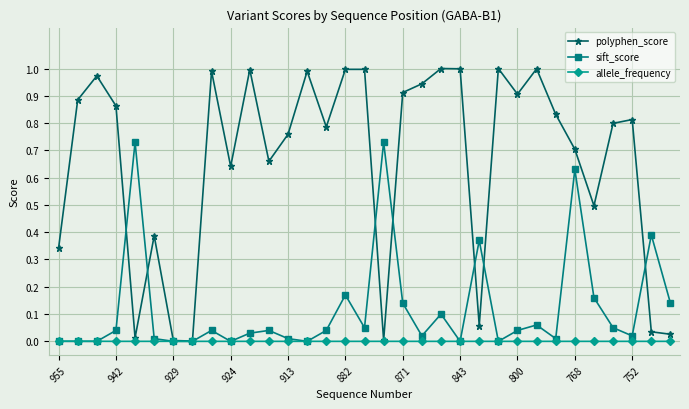

How many categories are shown in the chart?

33